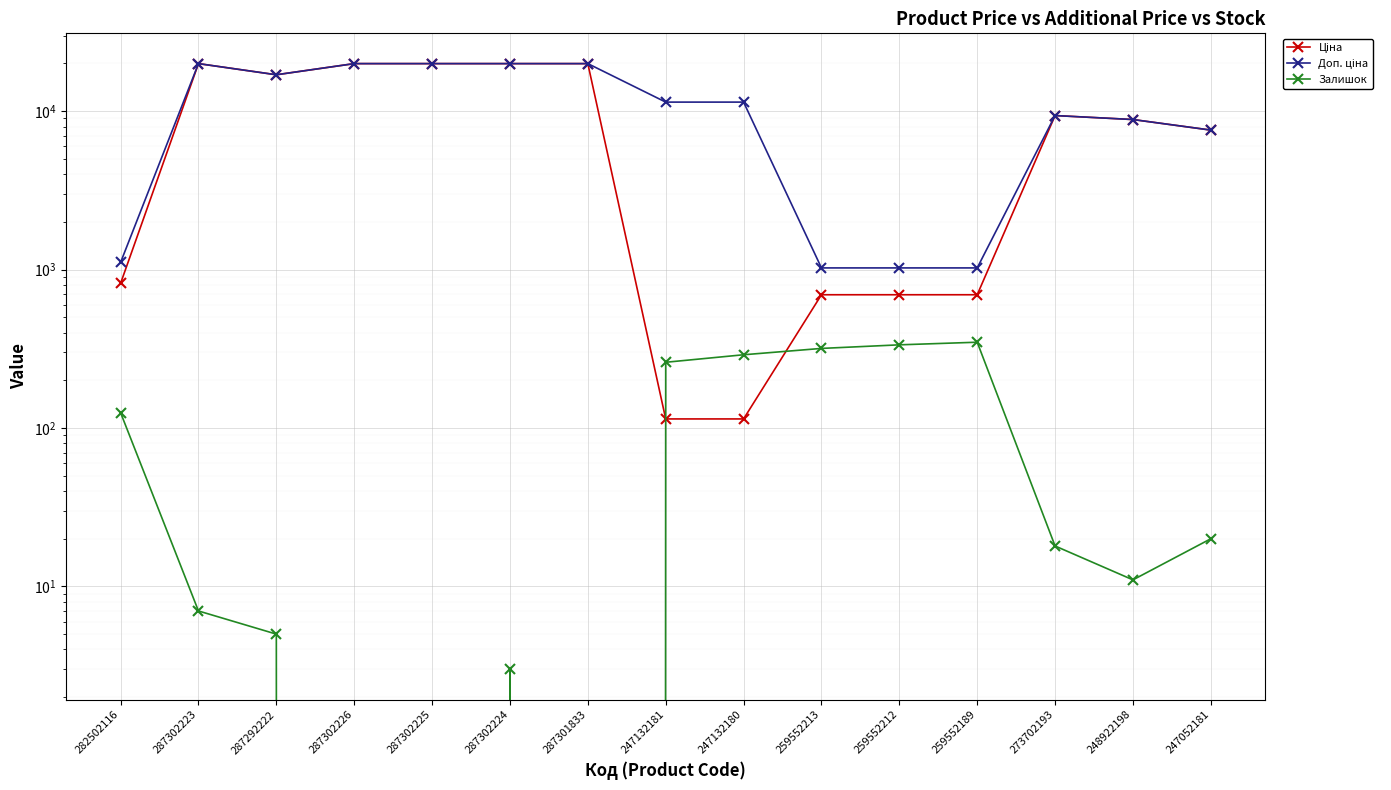

The Доп. ціна series shows 5290.6 at 247052181. True or false?

False